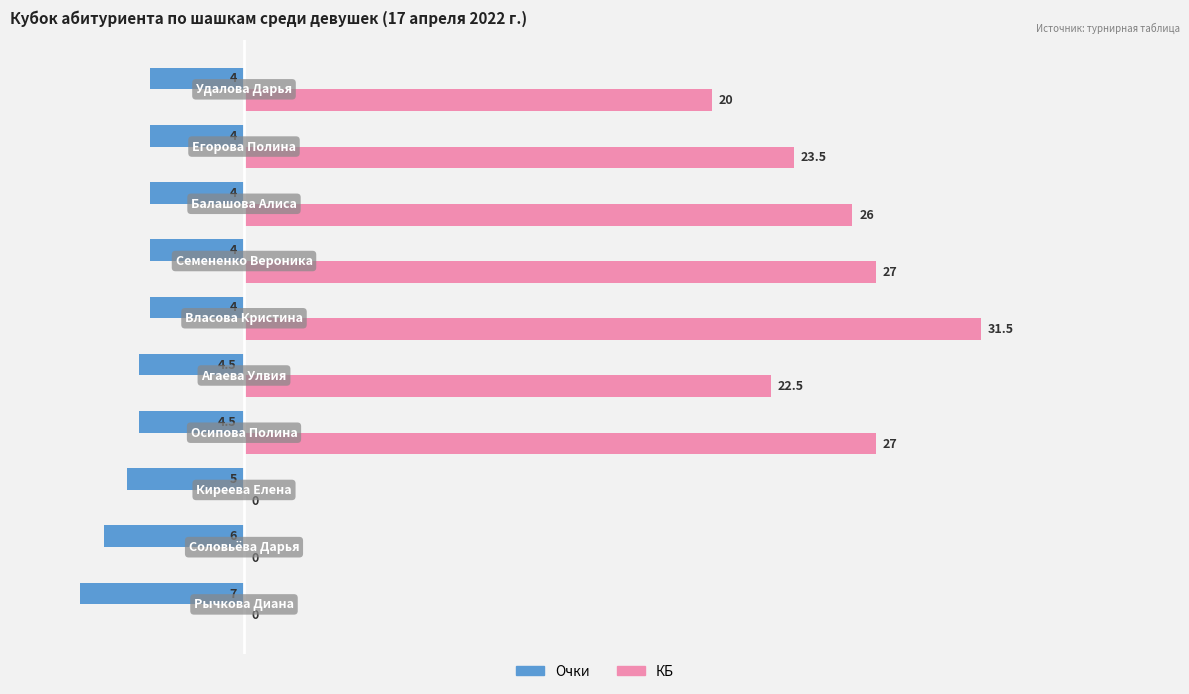

What is the maximum value shown in the chart?

31.5